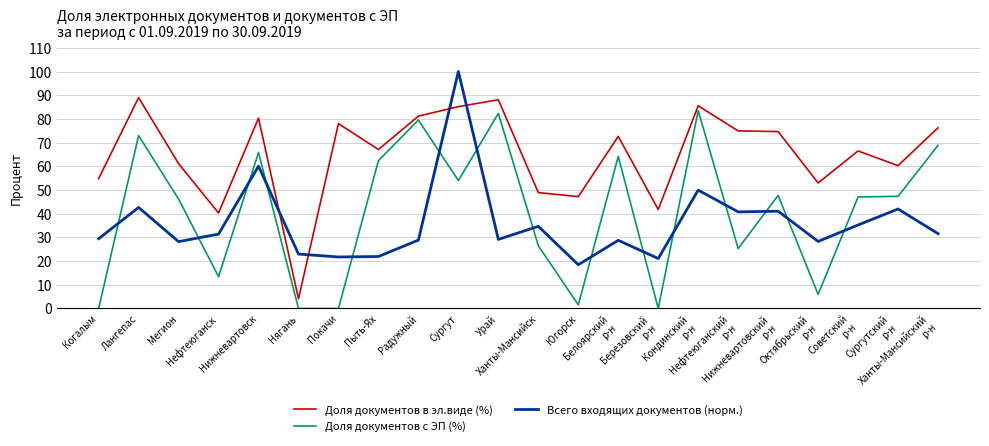

Does the chart display data point markers on the line(s)?

No